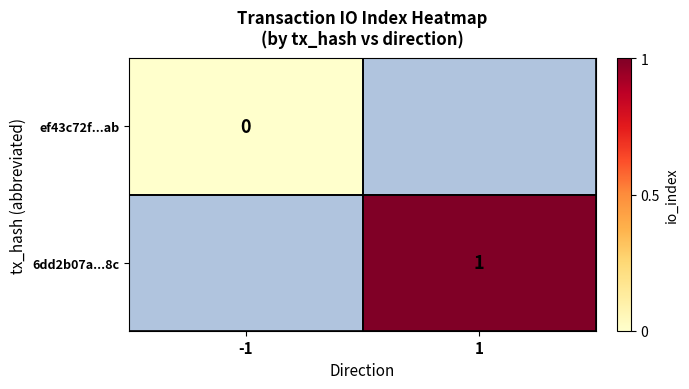

The 6dd2b07a...8c series shows 2 at 1. True or false?

False